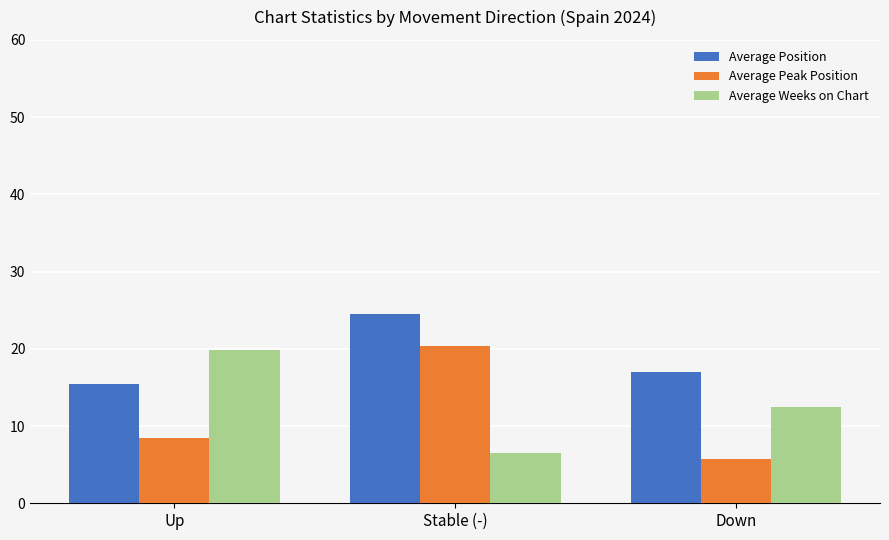

List the series in order of their overall mean, lowest first.

Average Peak Position, Average Weeks on Chart, Average Position